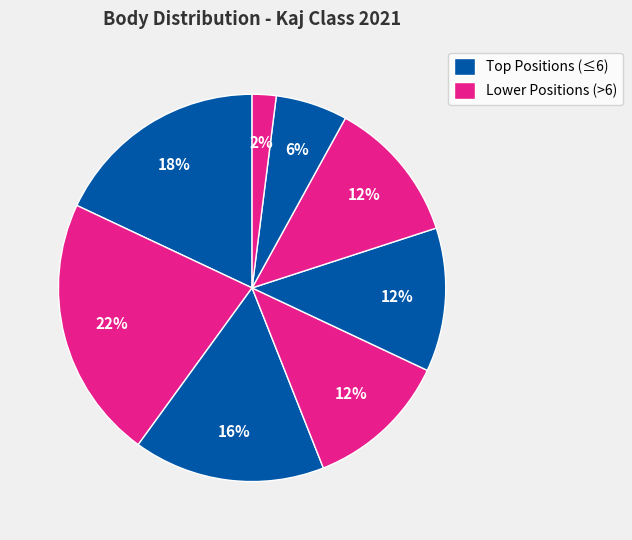

How many segments does this pie chart have?

8